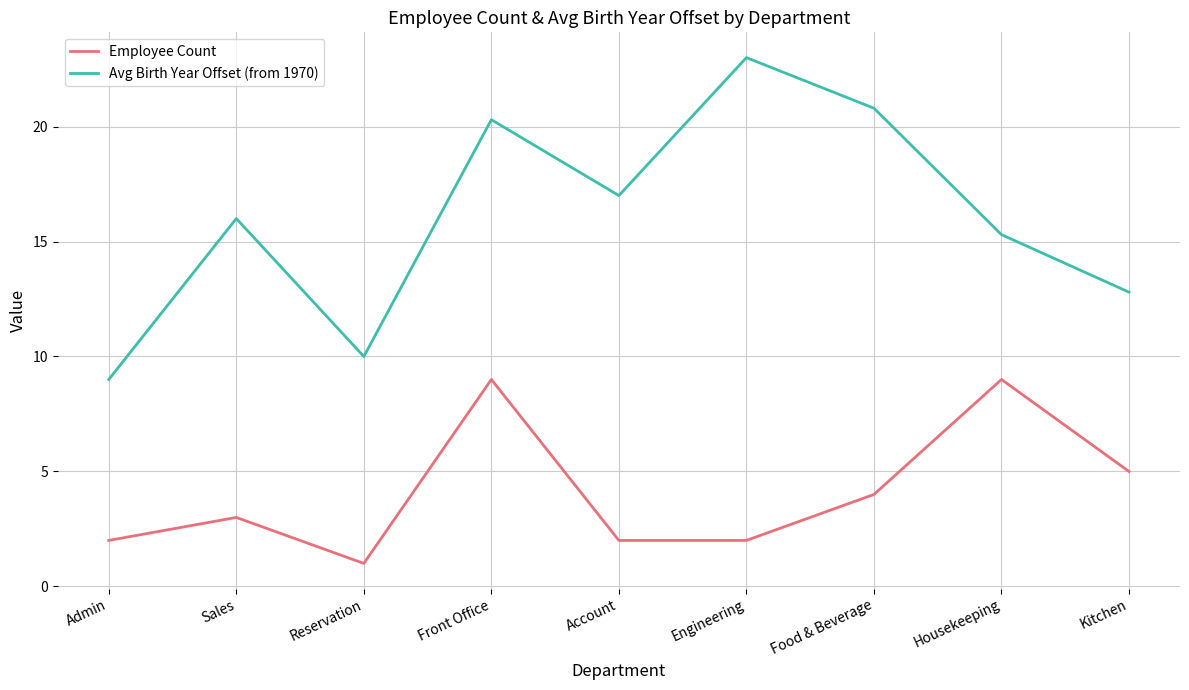

Does the chart have visible grid lines?

Yes